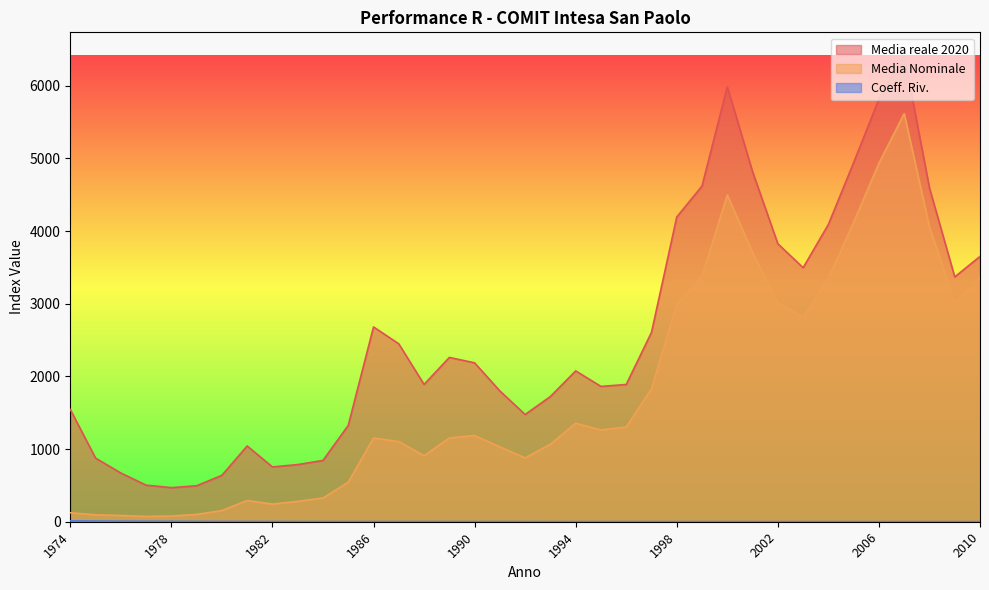

What is the difference between the maximum and second lowest values in the Media reale 2020 series?

5919.4